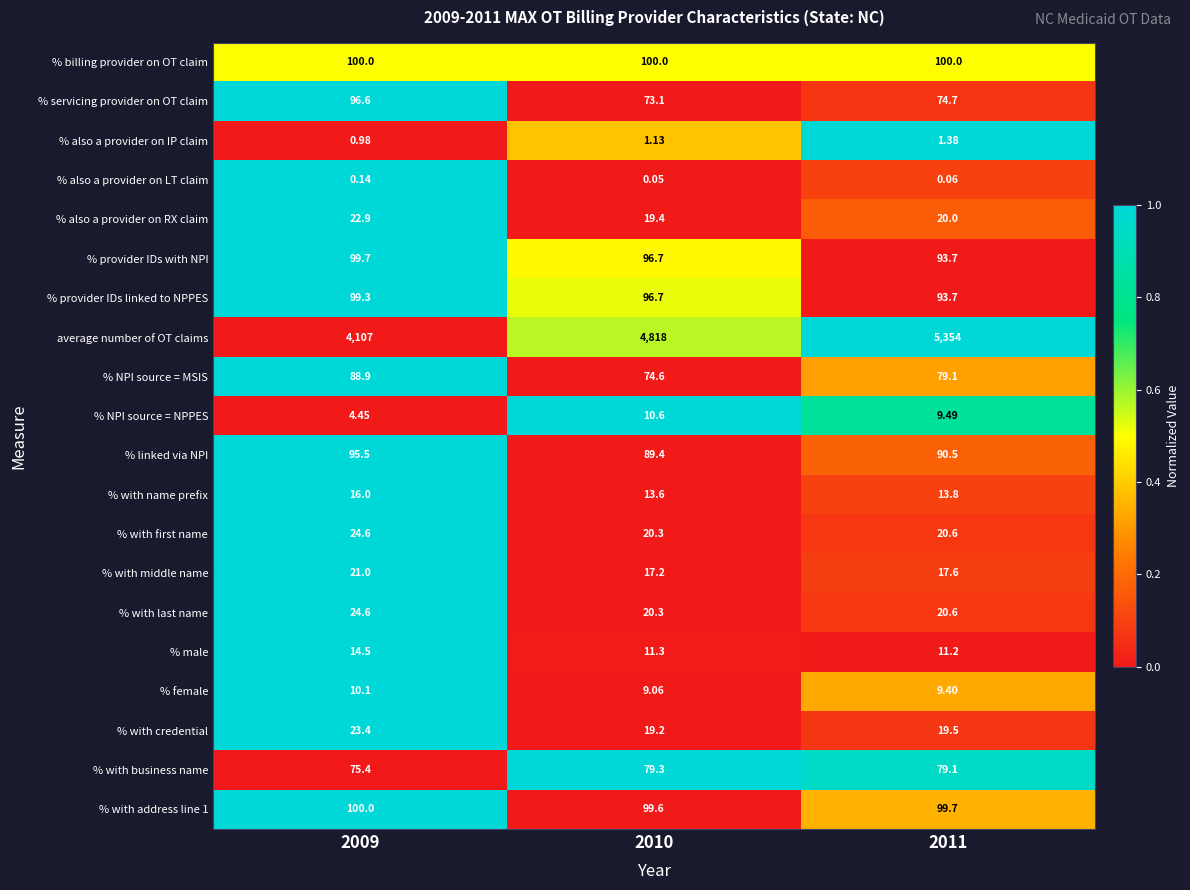

Which series has the largest total across all categories?

average number of OT claims